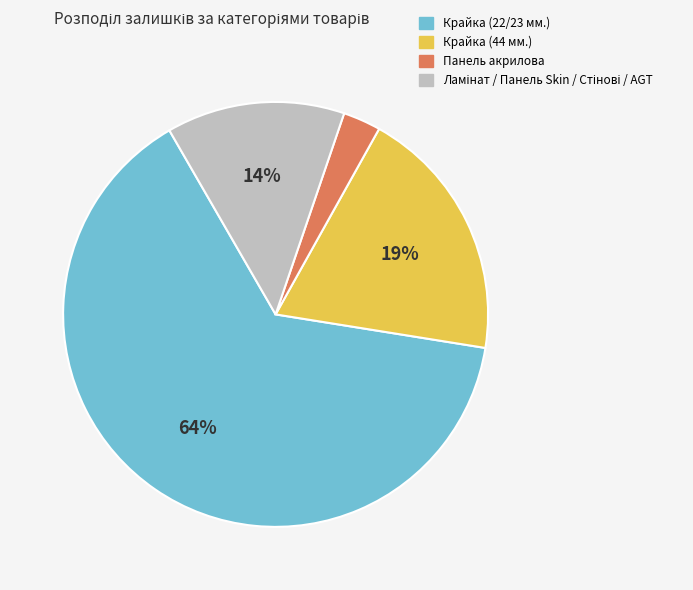

Is there any slice that represents more than half of the pie?

Yes